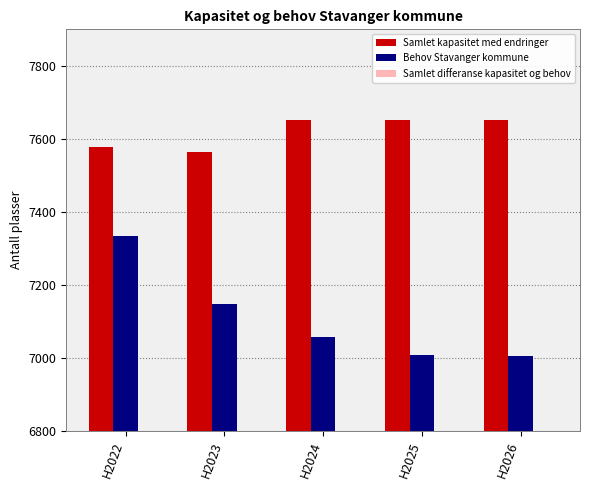

At H2024, list the series in order from largest to smallest.

Samlet kapasitet med endringer, Behov Stavanger kommune, Samlet differanse kapasitet og behov